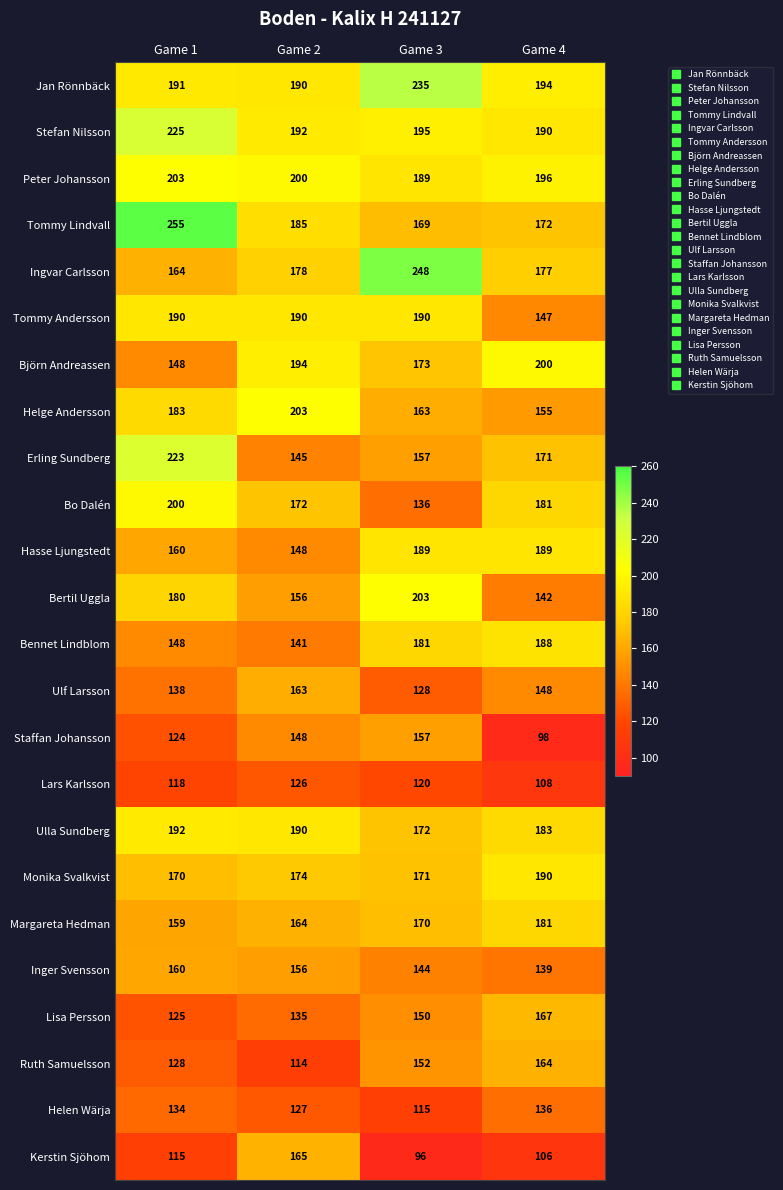

Between Game 3 and Game 4, which series saw the biggest shift?

Ingvar Carlsson